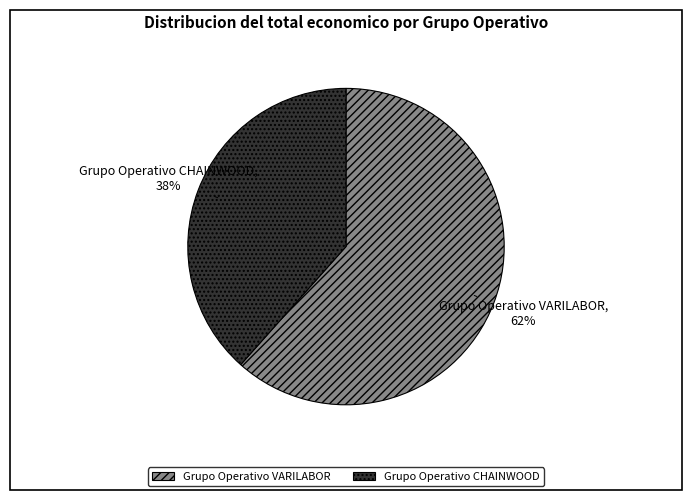

Is the sum of Grupo Operativo VARILABOR and Grupo Operativo CHAINWOOD greater than half?

Yes